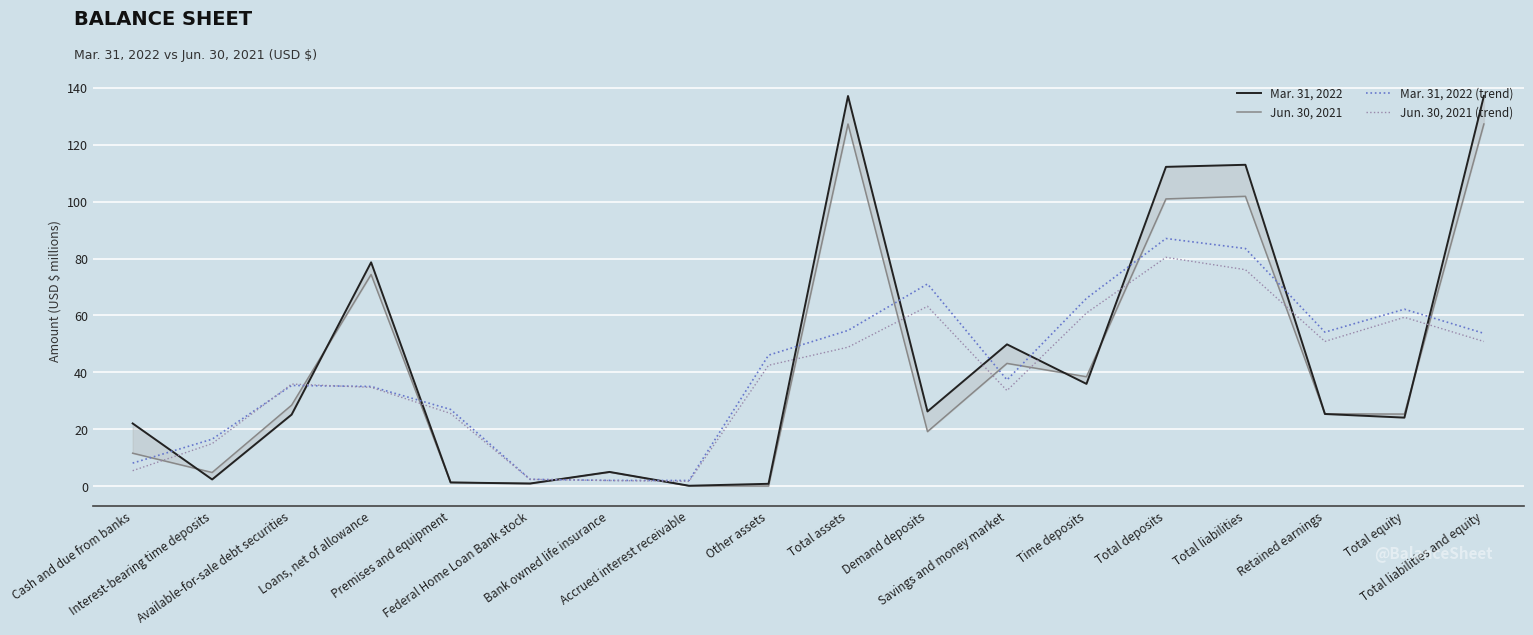

At which category does the chart reach its peak across all series?

Total assets